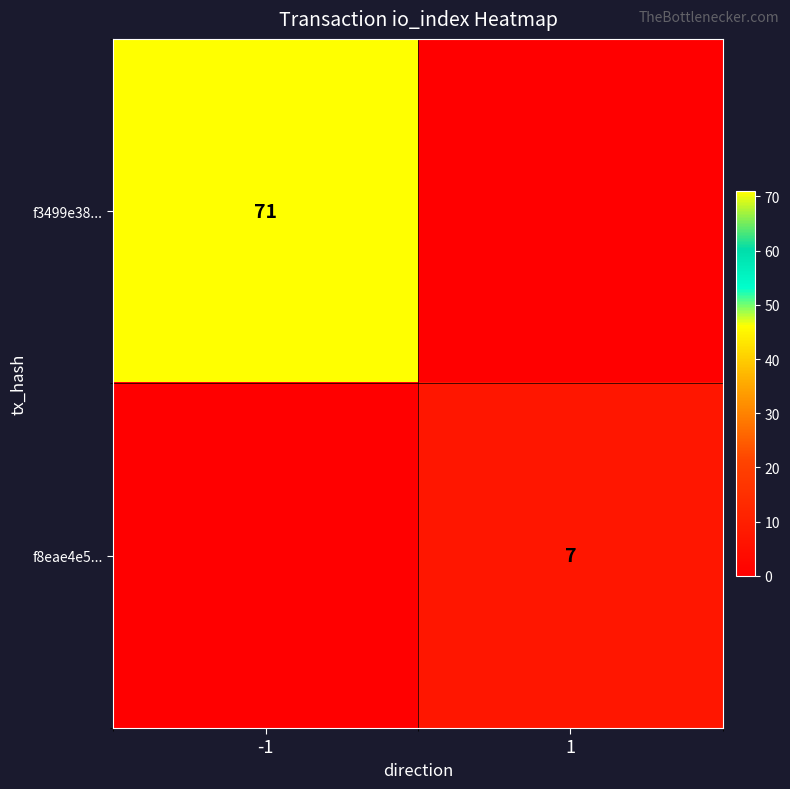

The value of f8eae4e5... at 1 is 2. True or false?

False